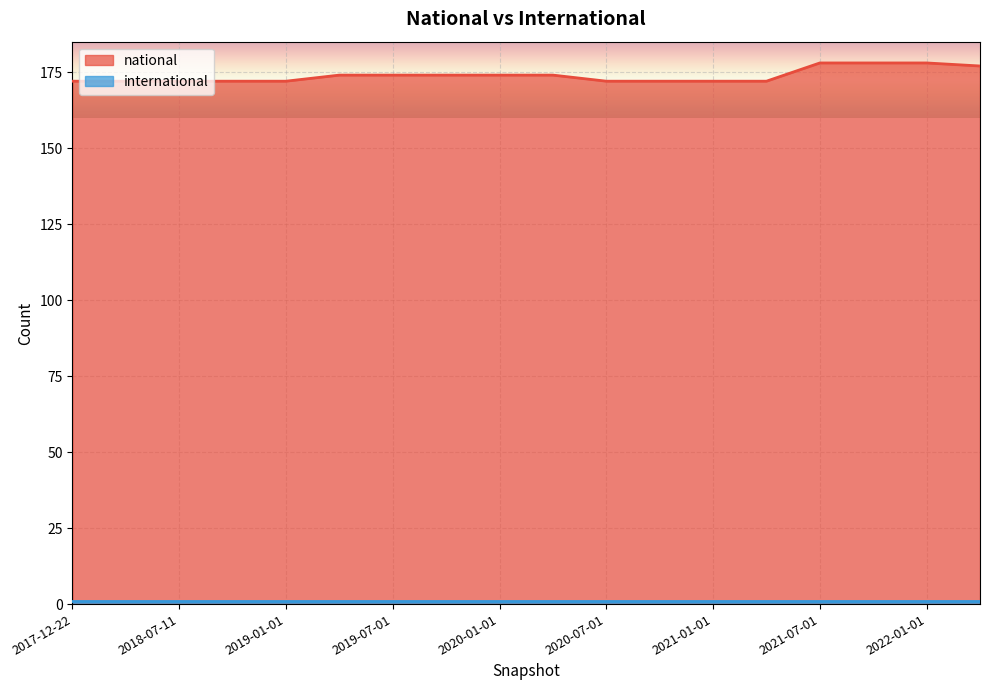

List the labels in order of value, largest first.

2021-07-01, 2021-10-01, 2022-01-01, 2022-04-01, 2019-04-06, 2019-07-01, 2019-10-09, 2020-01-01, 2020-04-01, 2017-12-22, 2018-04-09, 2018-07-11, 2018-09-28, 2019-01-01, 2020-07-01, 2020-10-01, 2021-01-01, 2021-04-01